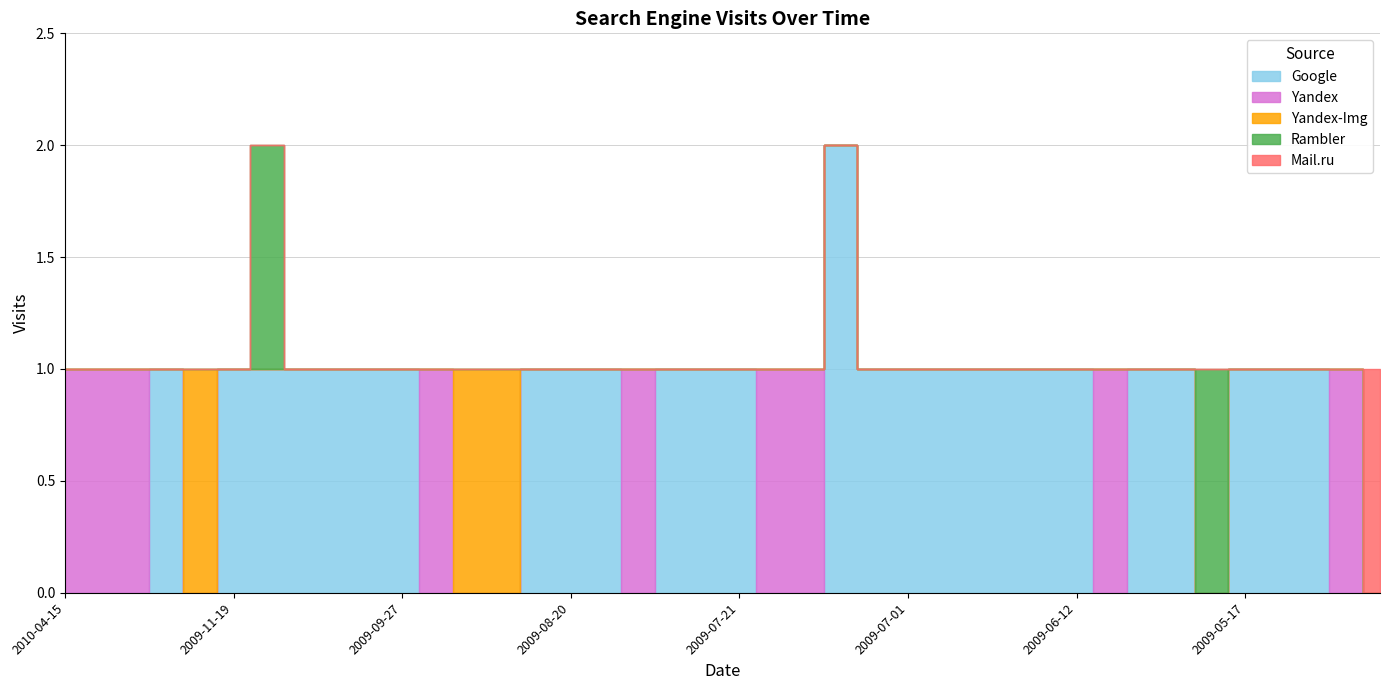

What is the difference between the maximum and second lowest values in the Google series?

2